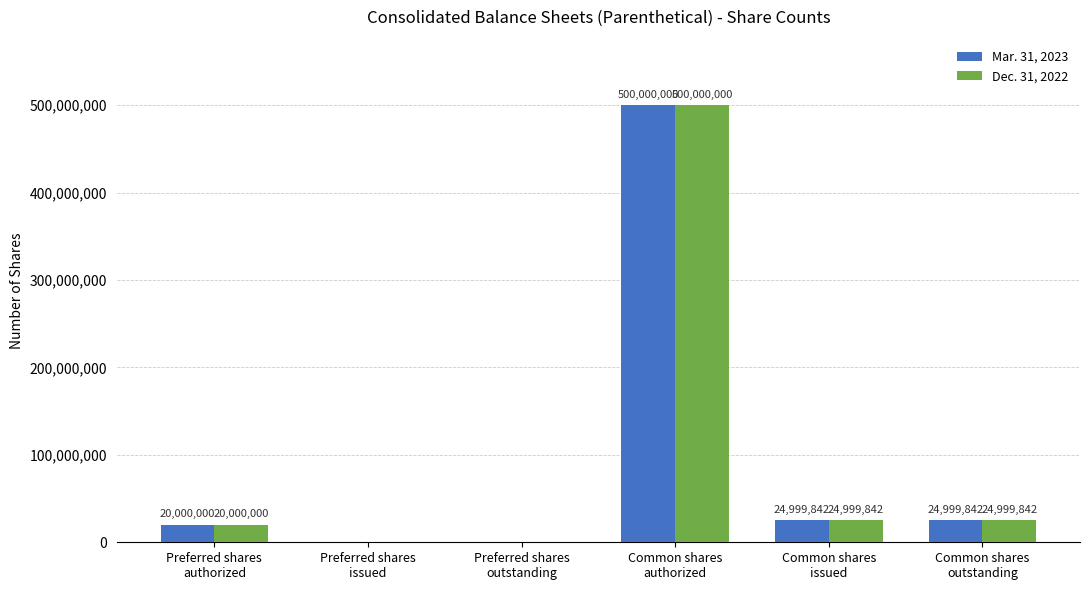

Reading left to right, transcribe all the data shown in this chart.

Mar. 31, 2023: 20000000	0	0	500000000	24999842	24999842
Dec. 31, 2022: 20000000	0	0	500000000	24999842	24999842